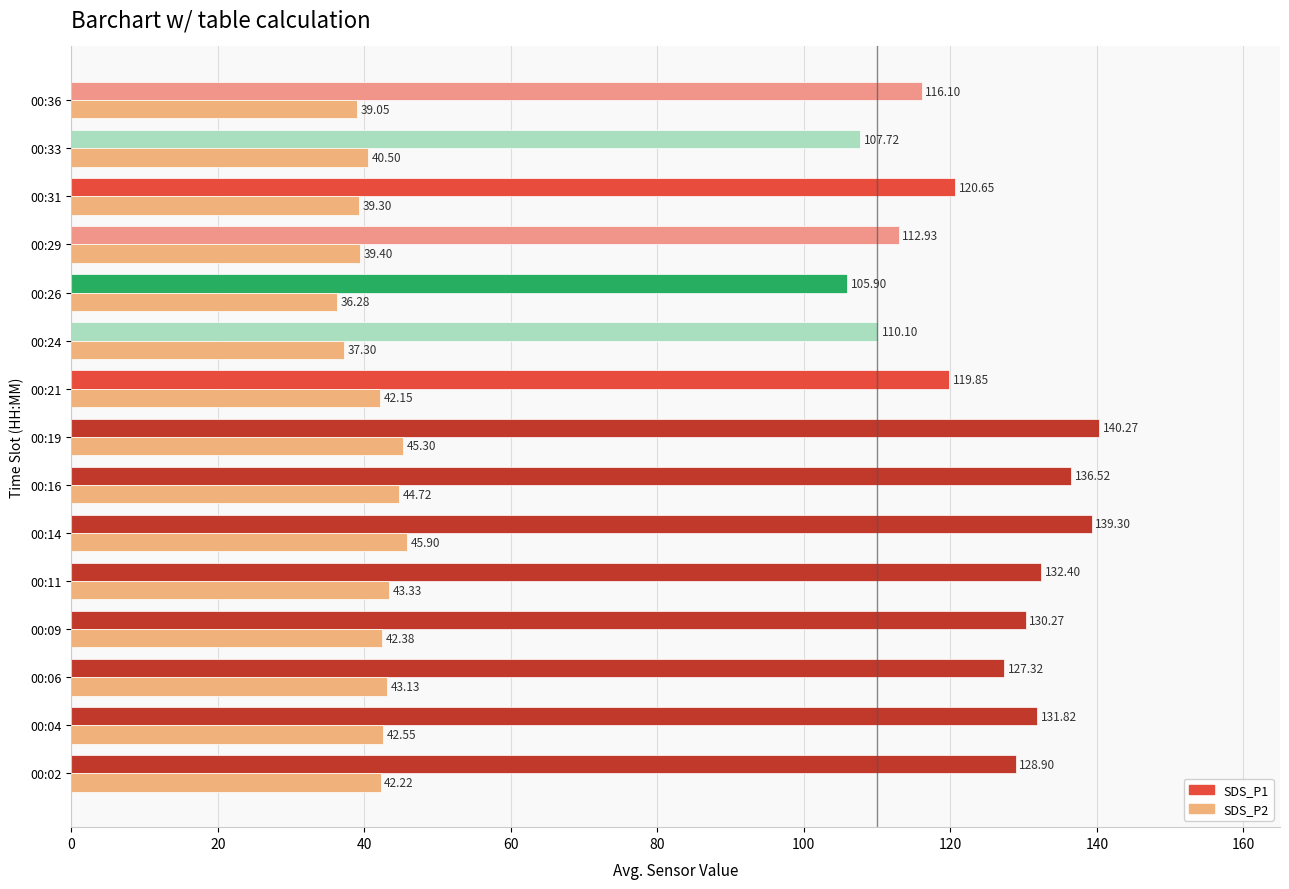

What is the difference between the maximum and minimum values in the SDS_P2 series?

9.6